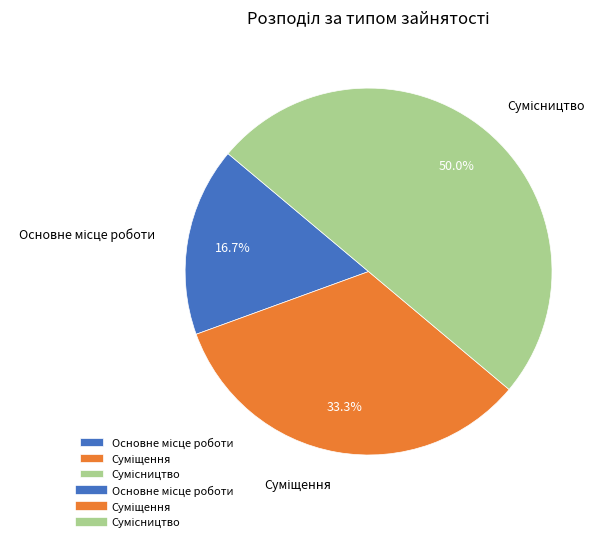

Does Суміщення account for over 50% of the chart?

No